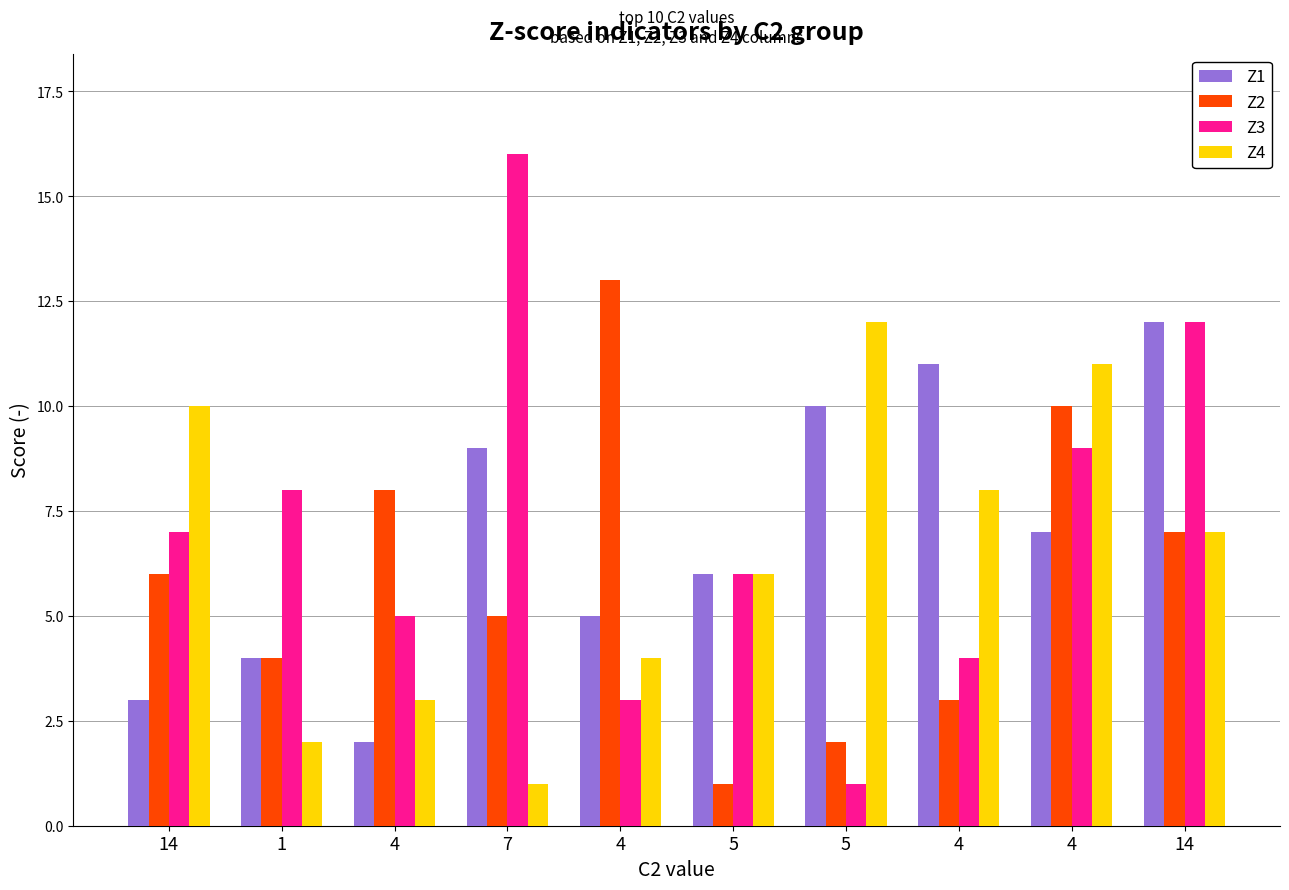

List the series in order of their peak value, highest first.

Z3, Z2, Z1, Z4